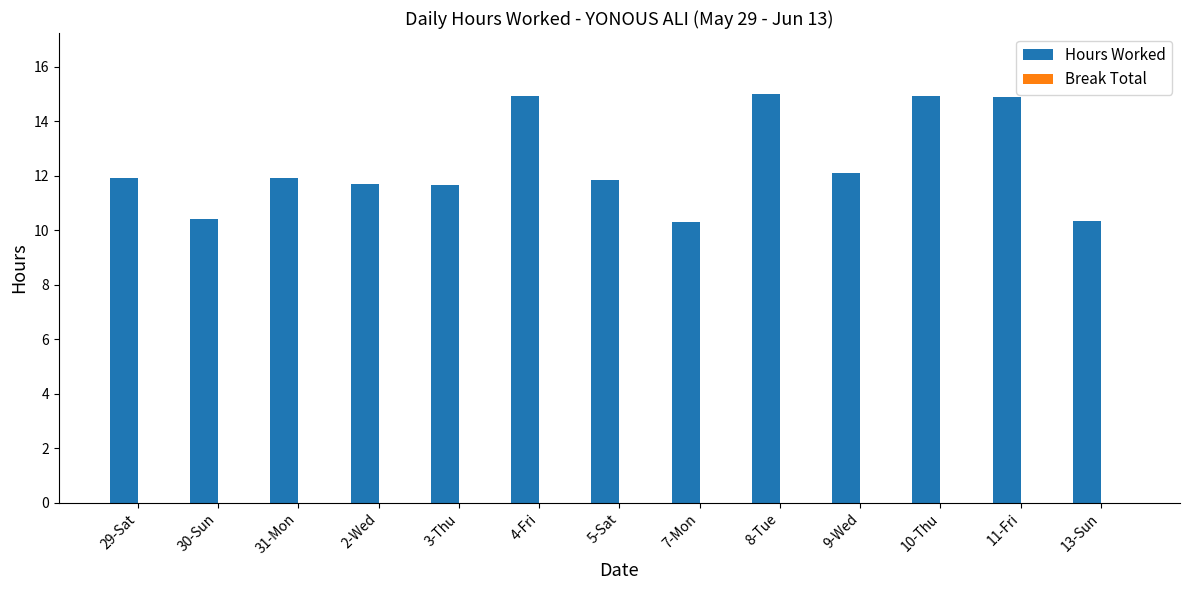

What is the label of the 8th bar from the left?

7-Mon